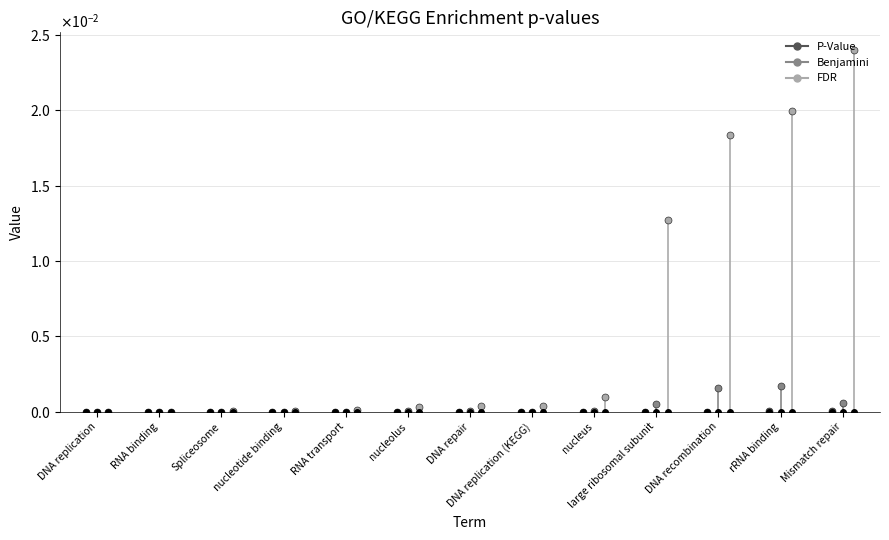

What is the label of the 2nd point from the left?

RNA binding